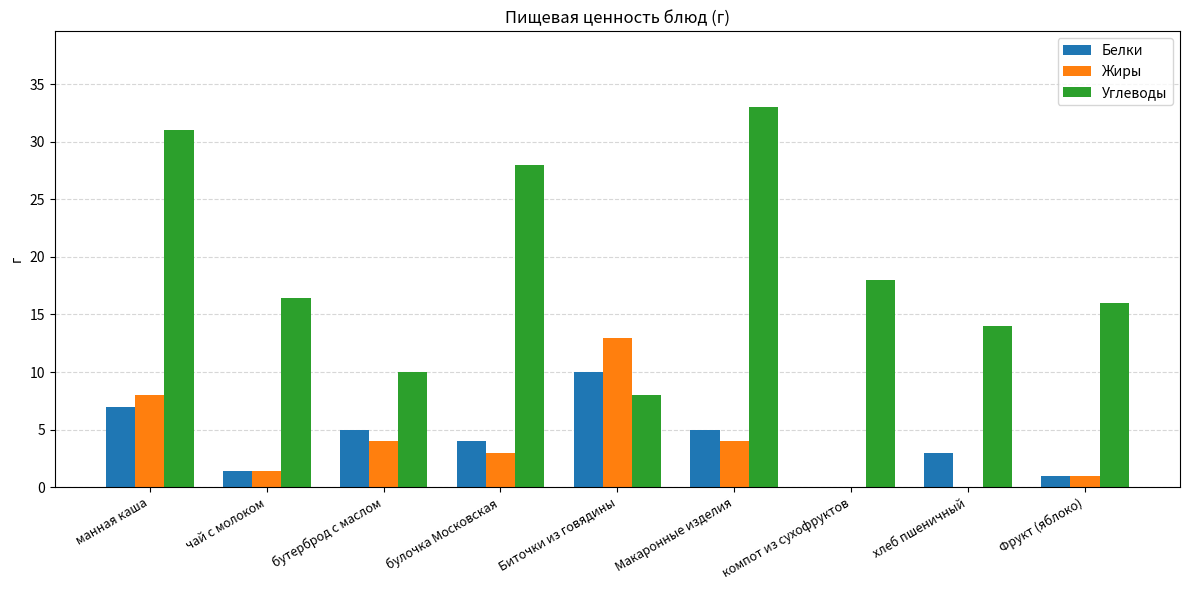

Which series changed the most between Биточки из говядины and Макаронные изделия?

Углеводы